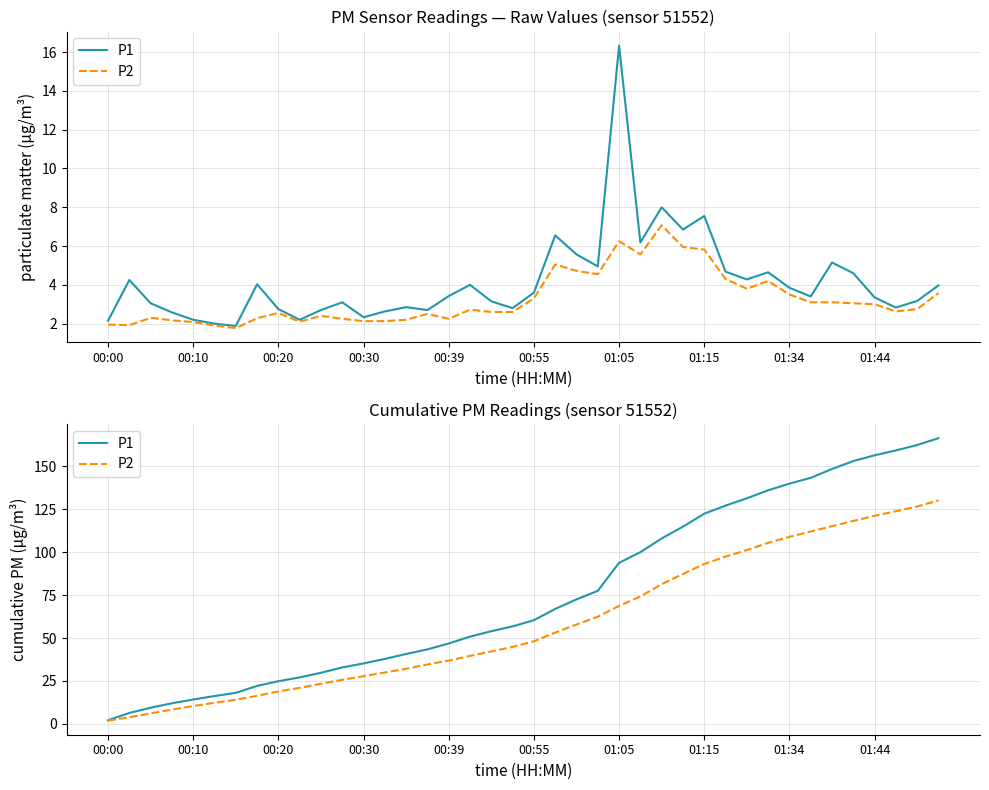

The value of P2 at 31 is 71.8. True or false?

False